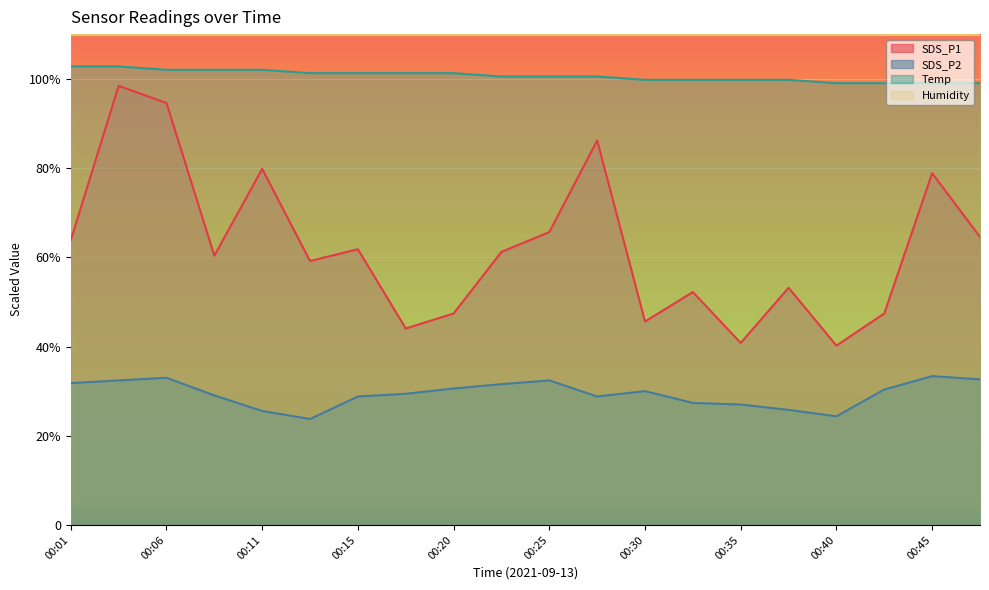

At which category is the sum across all series the highest?

00:03